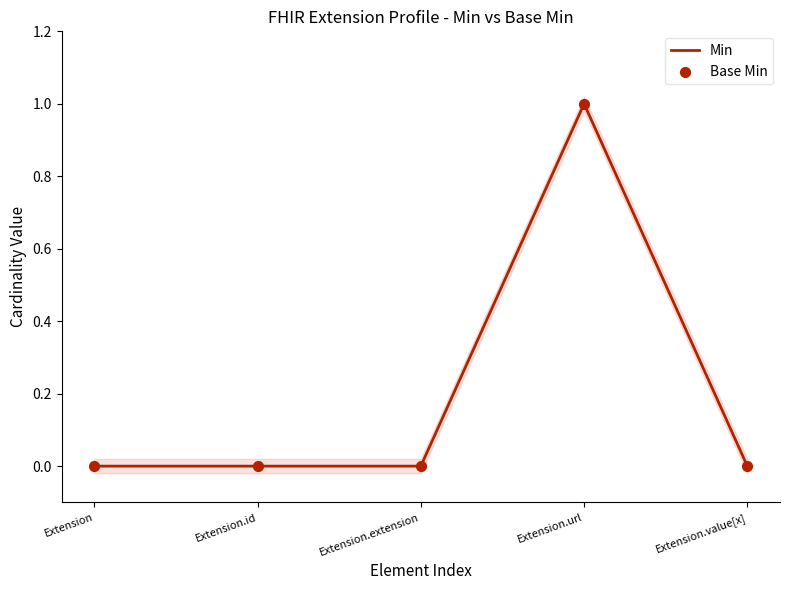

Which series reaches the minimum Y coordinate?

Min